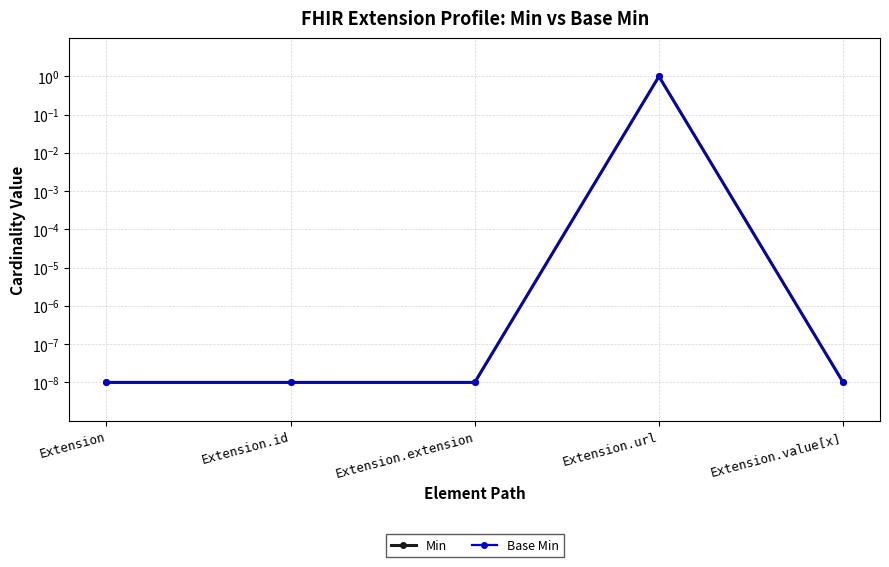

True or false: Min has a value of 0.5 at Extension.url.

False